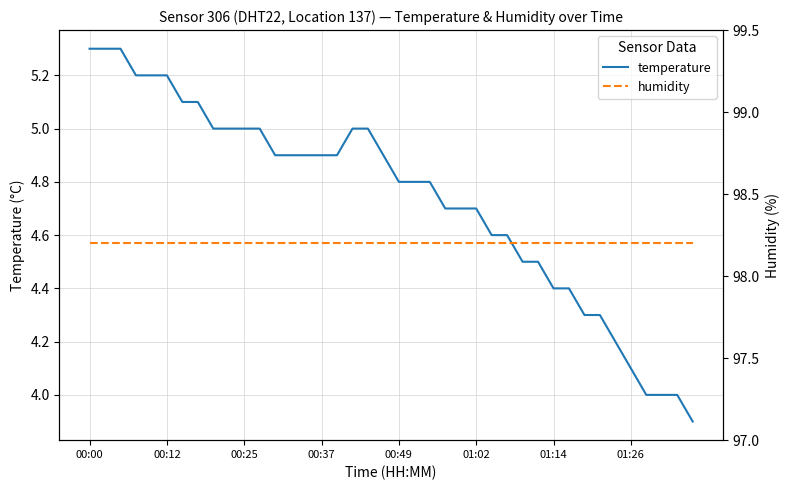

Is it true that humidity equals 133.3 at 13?

False